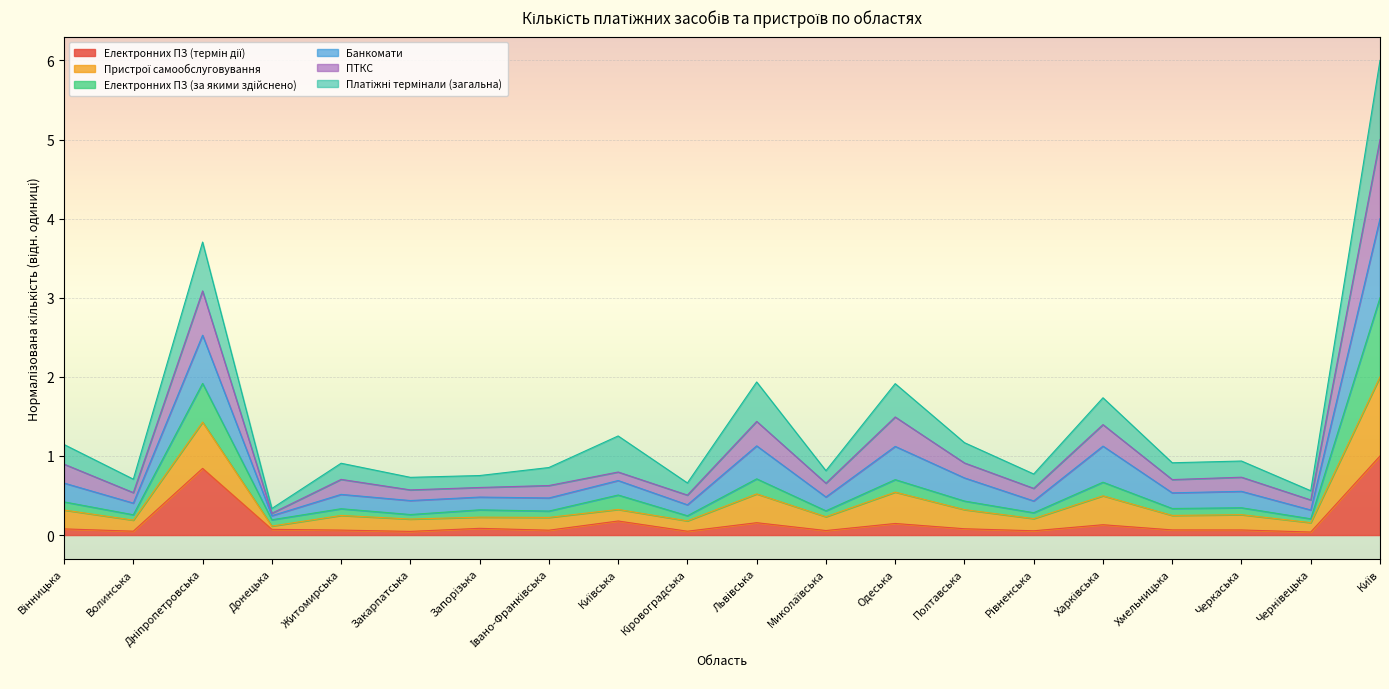

True or false: Електронних ПЗ (термін дії) has more than 2 interior local peaks.

True